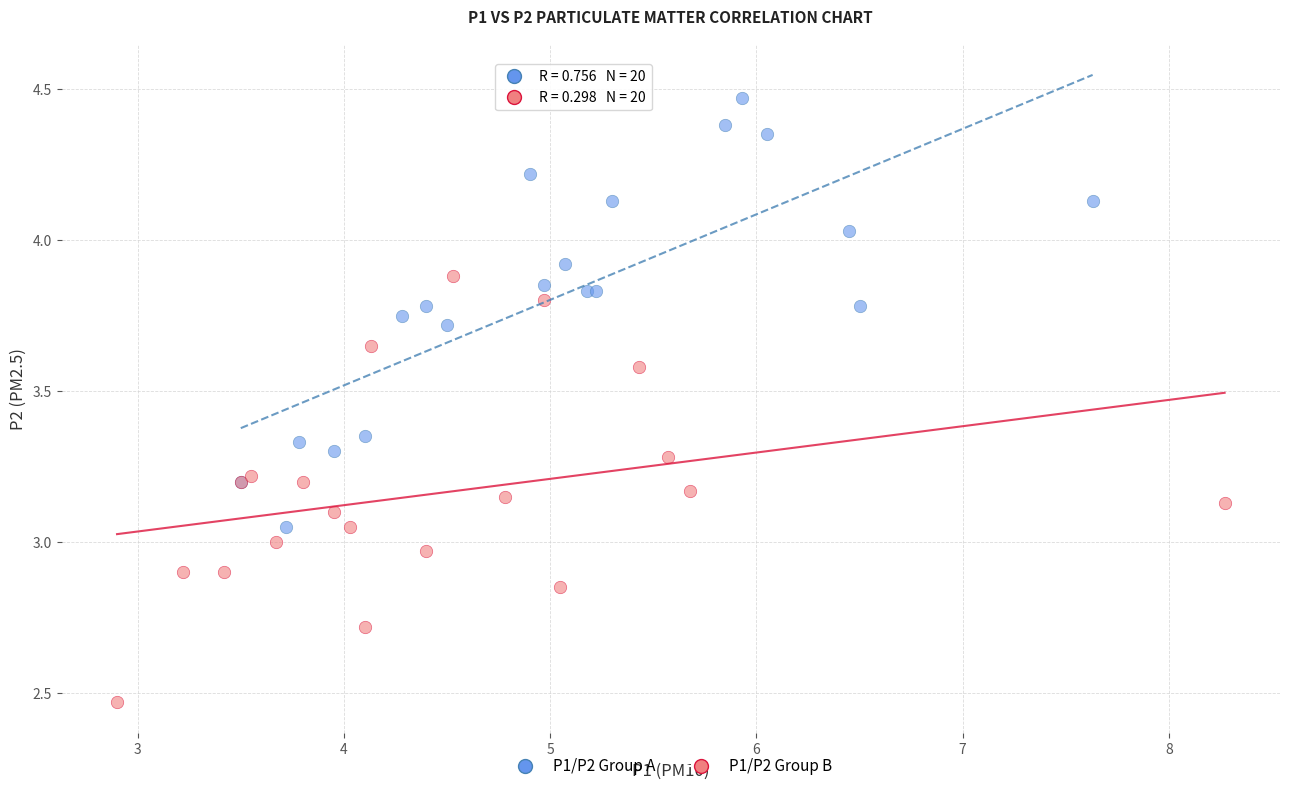

Which series reaches the minimum Y coordinate?

P1/P2 Group B